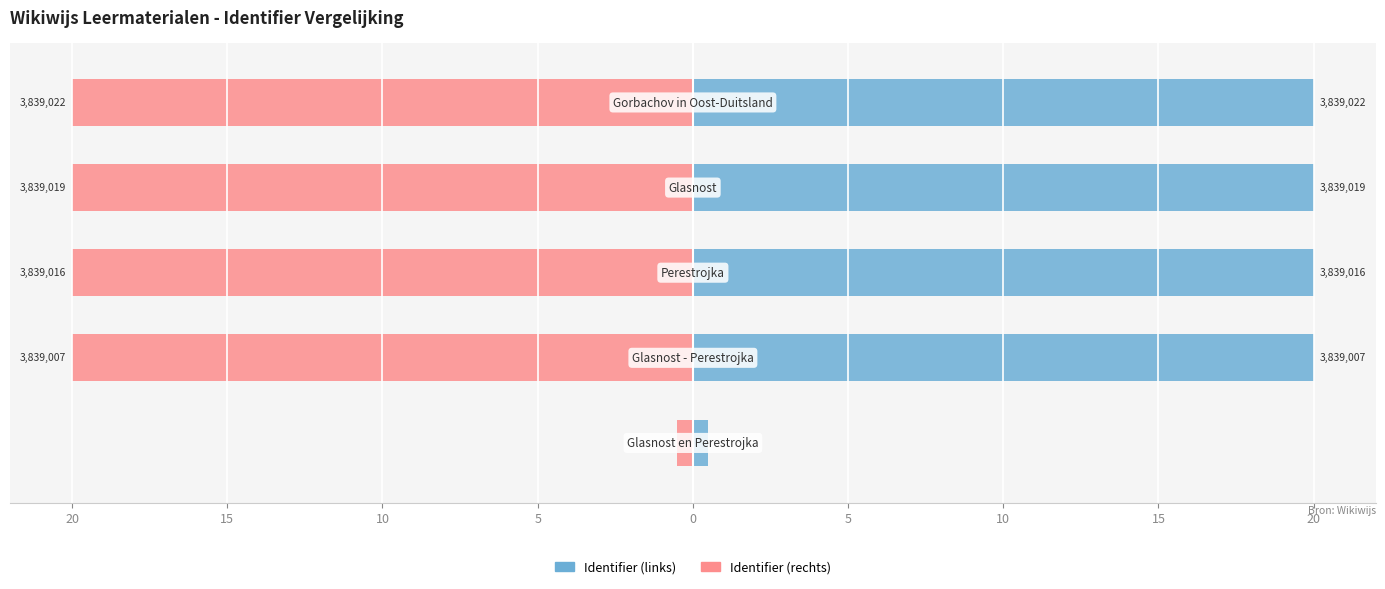

What is the sum of all Identifier (links) values?

80.5